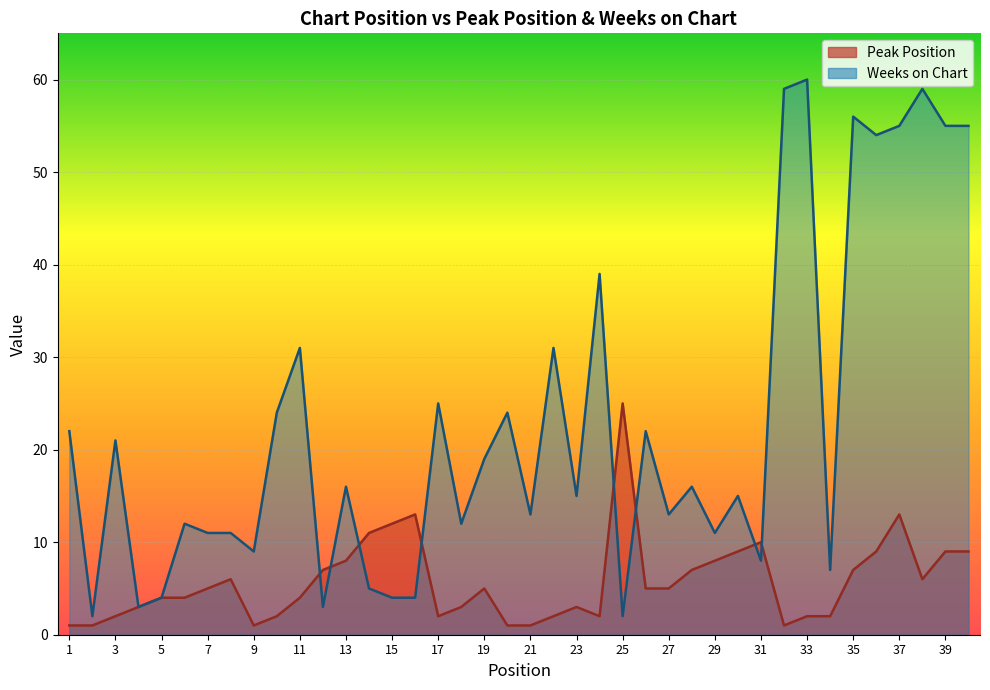

List the series in order of their peak value, lowest first.

Peak Position, Weeks on Chart